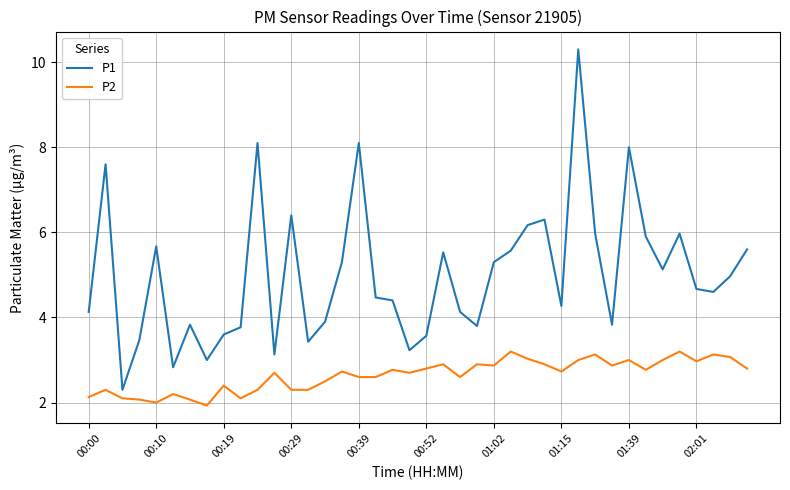

What is the smallest value displayed?

1.9